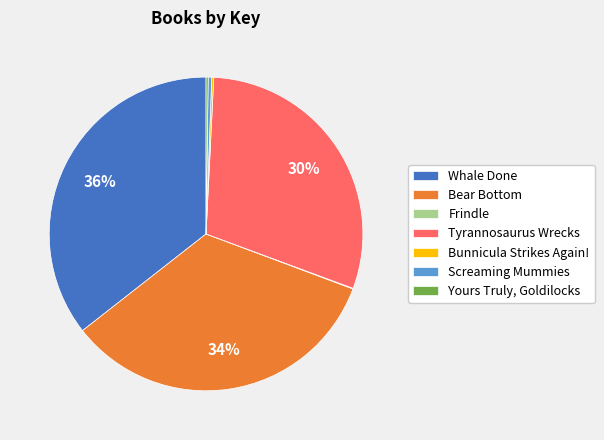

To the nearest percent, what is the average slice percentage?

14%